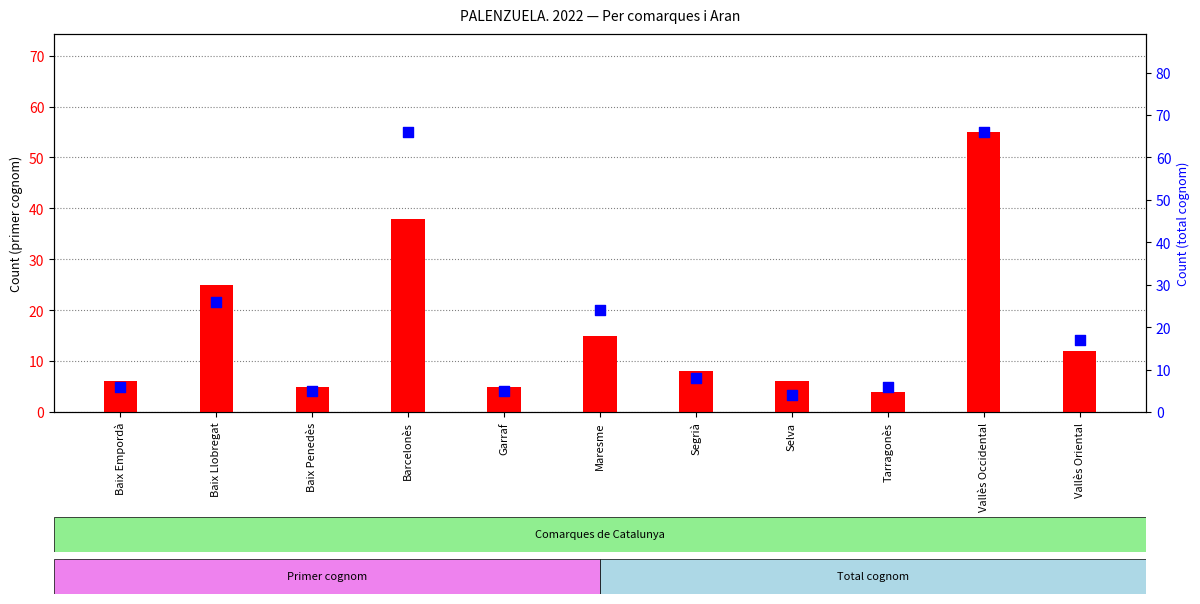

Which series has the widest spread of Y values?

Total cognom (count)